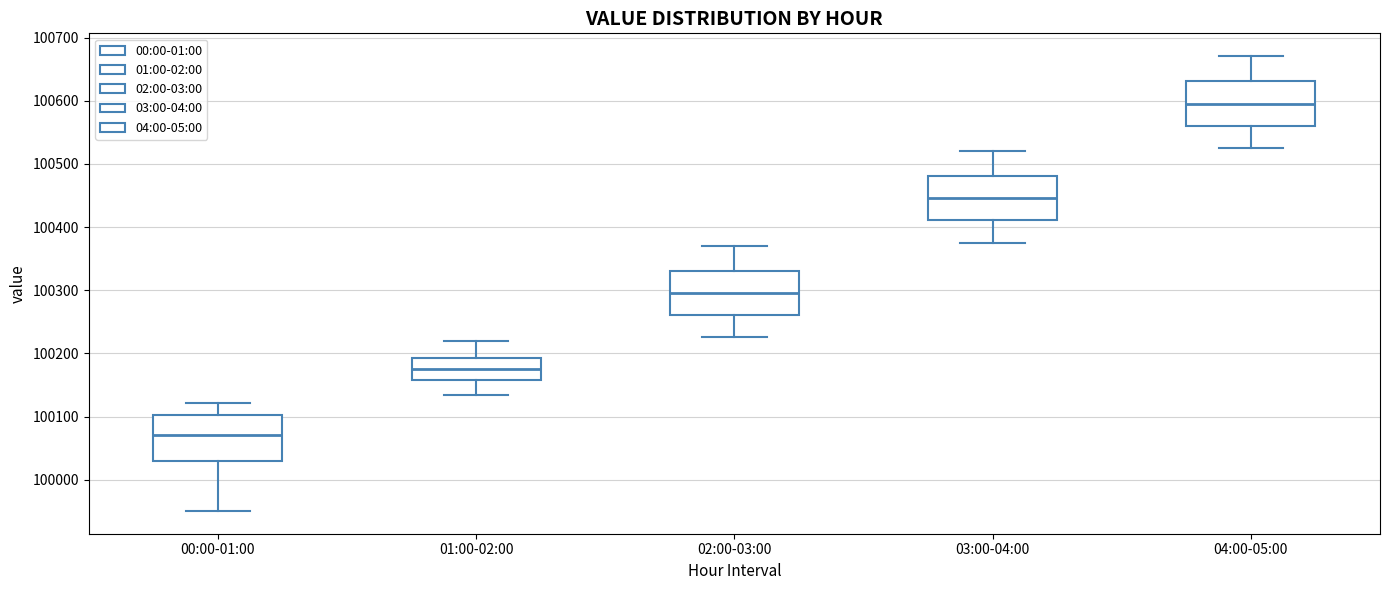

Where is the upper edge of the box for 04:00-05:00 on the y-axis? The values are not printed on the chart, so give them approximately, as read against the axis.

100630